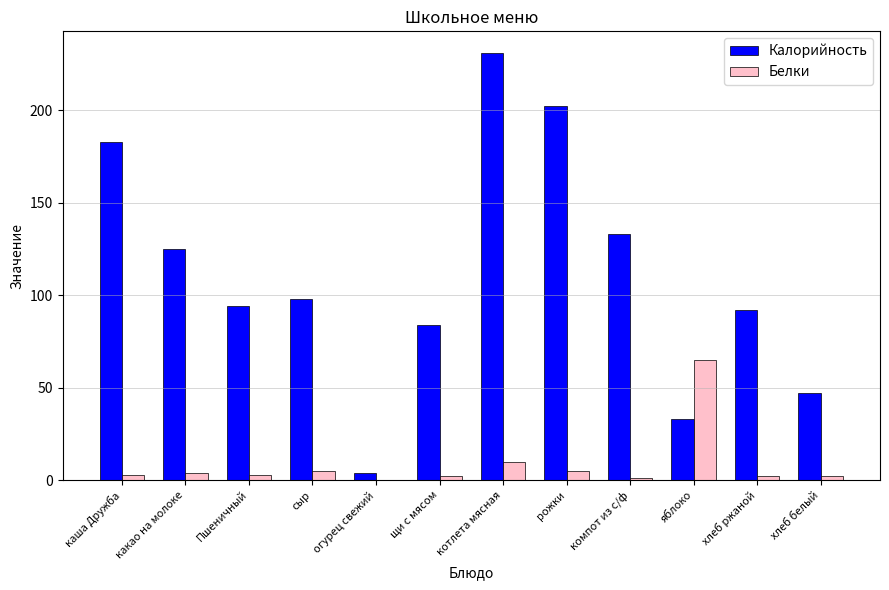

The value of Калорийность at компот из с/ф is 133. True or false?

True